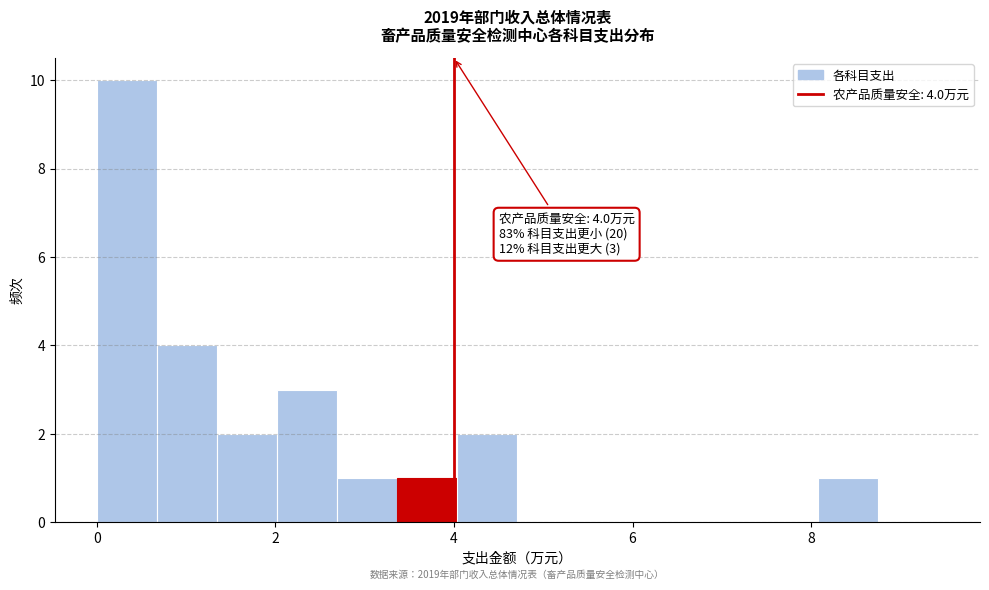

Read against the x-axis, roughly where is the centre of the tallest bar?

0.4